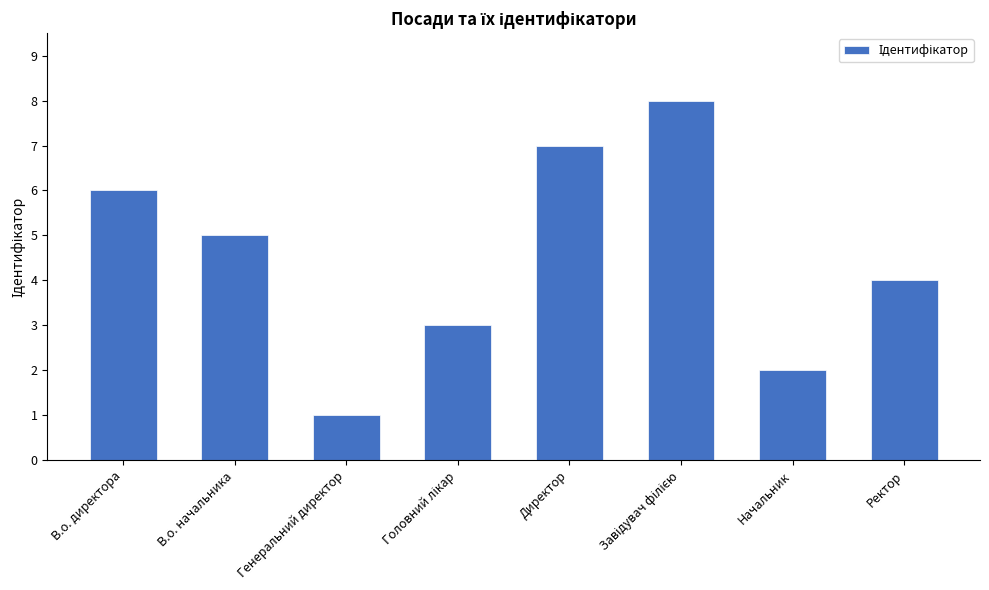

Reading left to right, extract all data points from this chart.

6	5	1	3	7	8	2	4